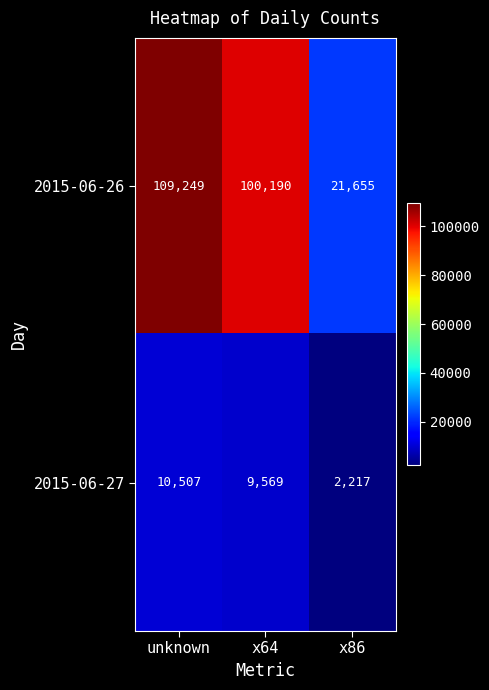

True or false: 2015-06-27 has a value of 10507 at unknown.

True